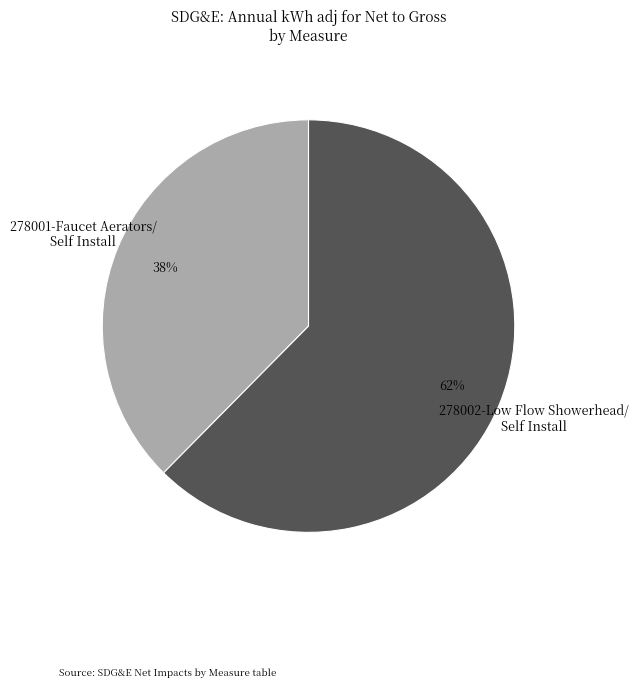

Is the sum of 278001-Faucet Aerators/ Self Install and 278002-Low Flow Showerhead/ Self Install greater than half?

Yes